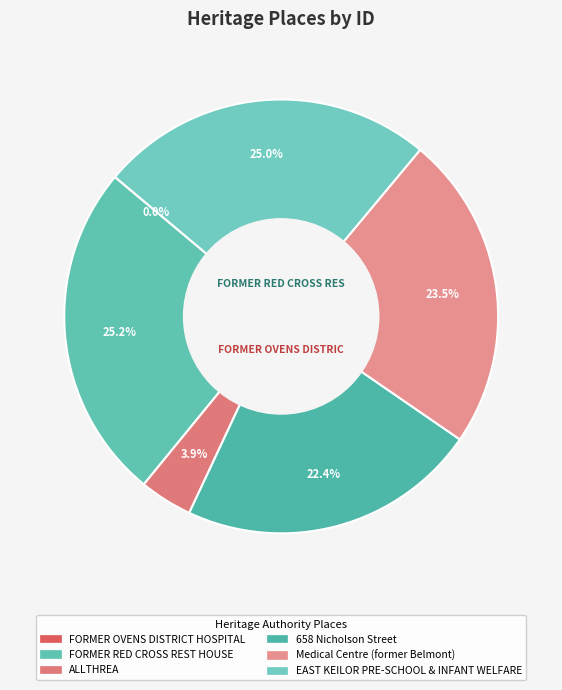

To the nearest percent, what is the difference between the largest and smallest slice percentages?

25%